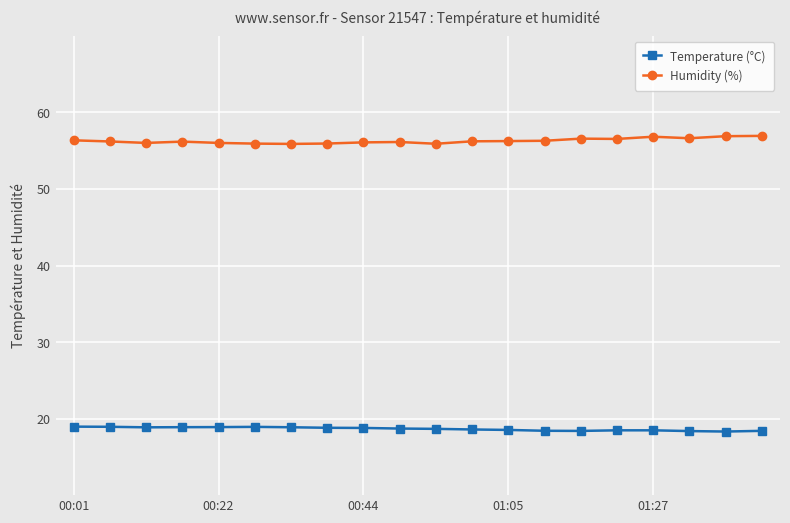

Count the number of categories in the chart.

20